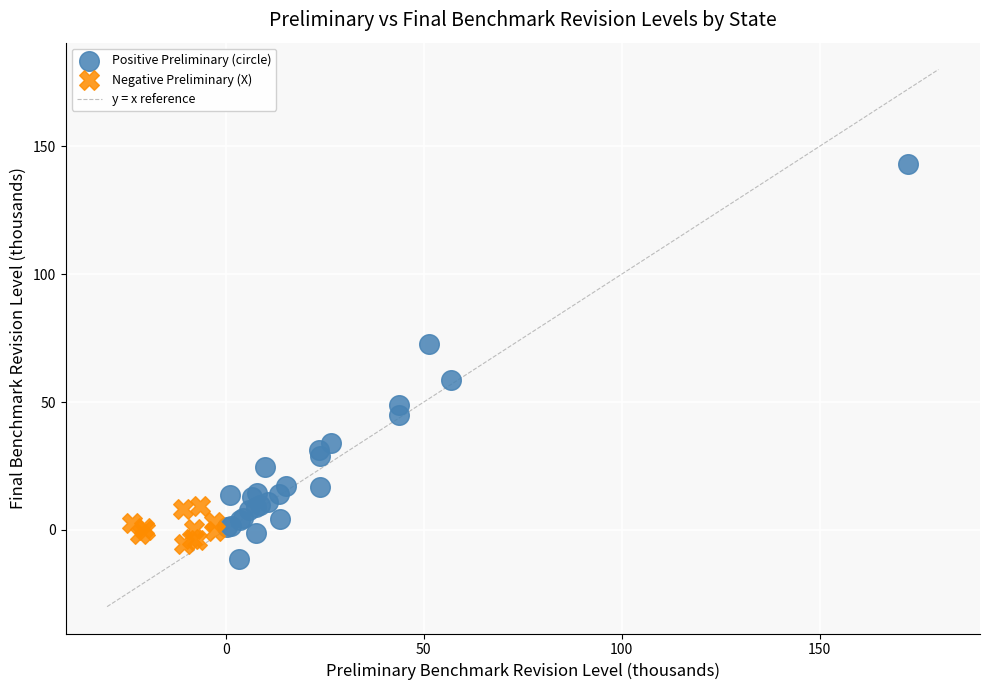

Which series has the widest spread of Y values?

Positive Preliminary (circle)